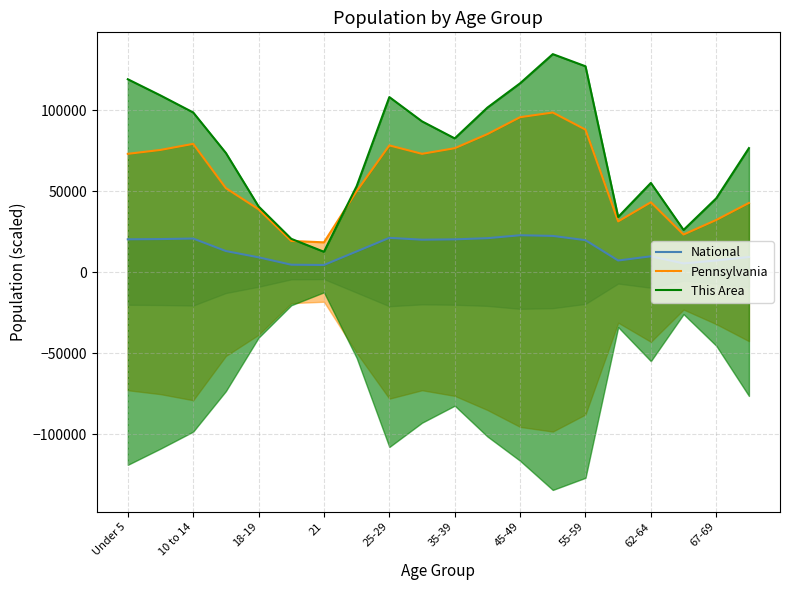

After their last crossing, which series has the higher values: Pennsylvania or This Area?

This Area